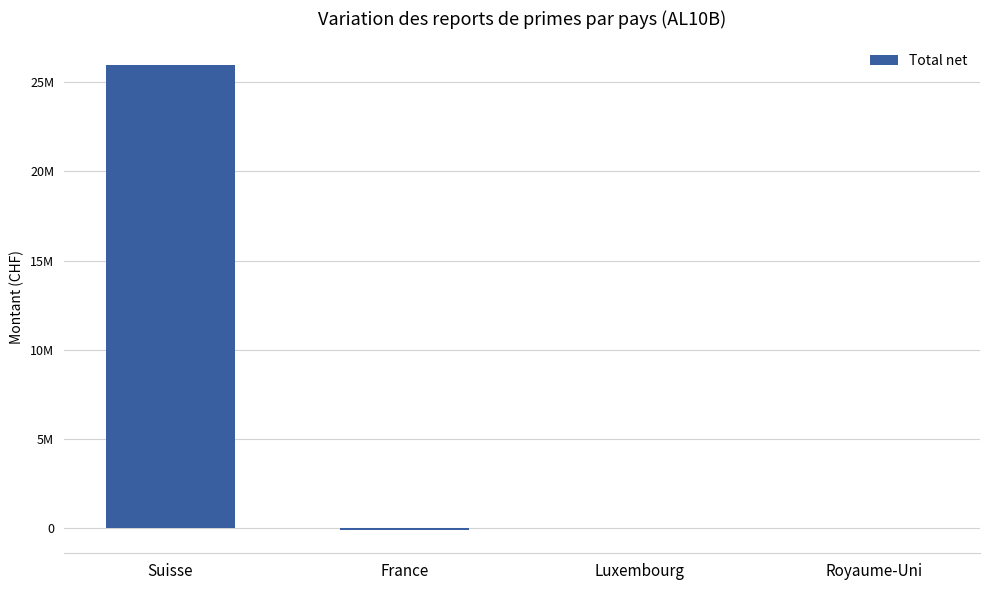

The value at Suisse is 25982497. True or false?

True